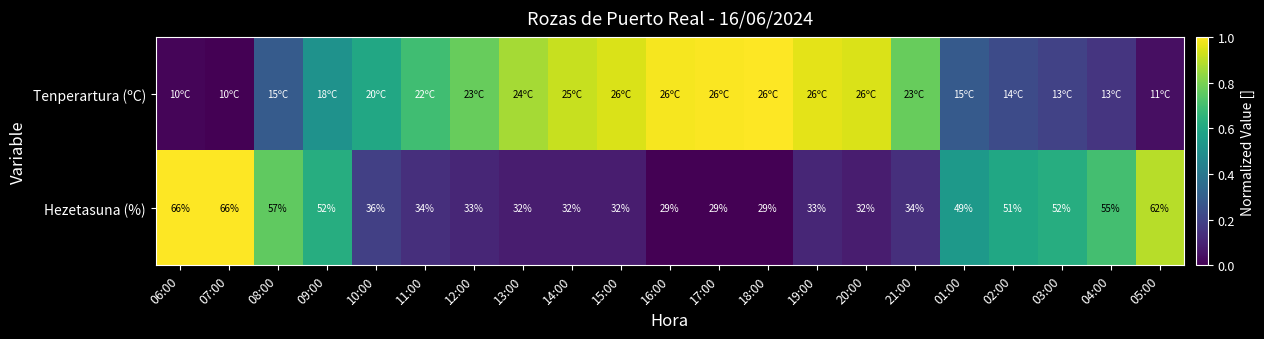

What is the average value of the Hezetasuna (%) series?

0.4